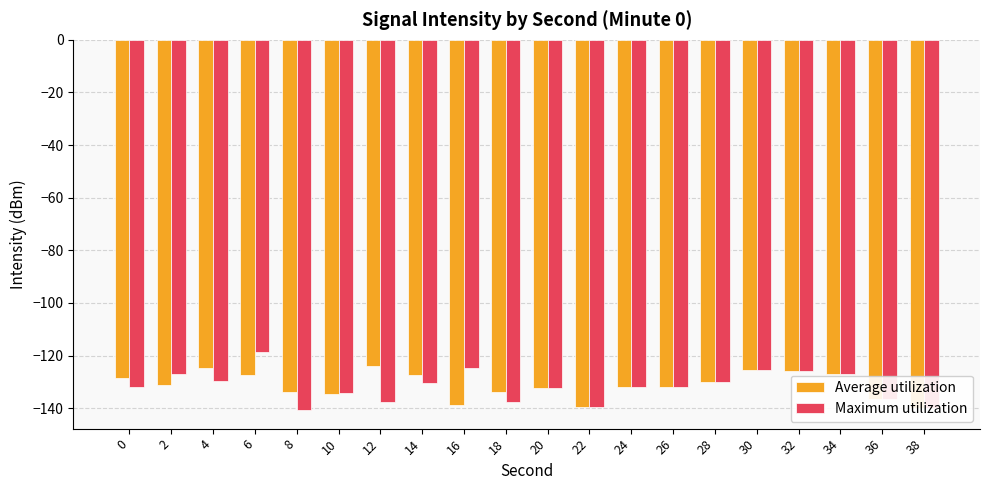

True or false: Average utilization has a value of -36.0 at 24.

False